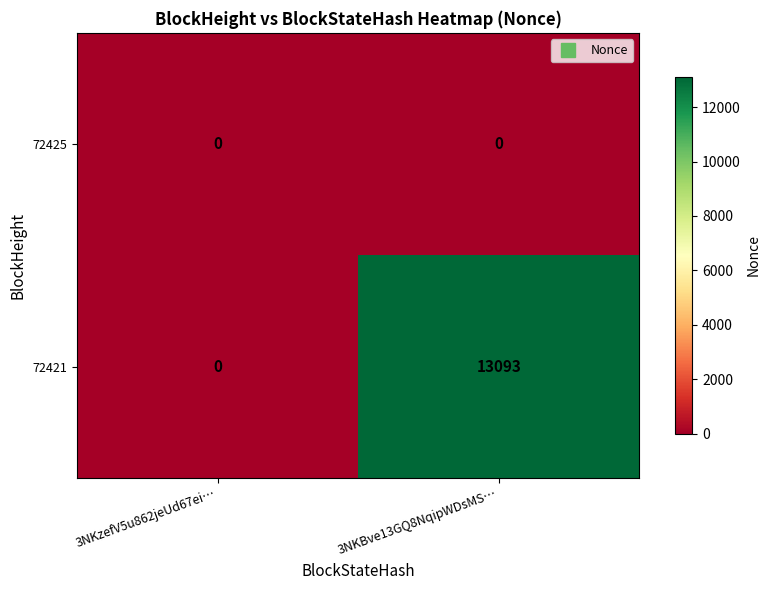

What is the approximate value of 72421 at 3NKBve13GQ8NqipWDsMS…?

13093